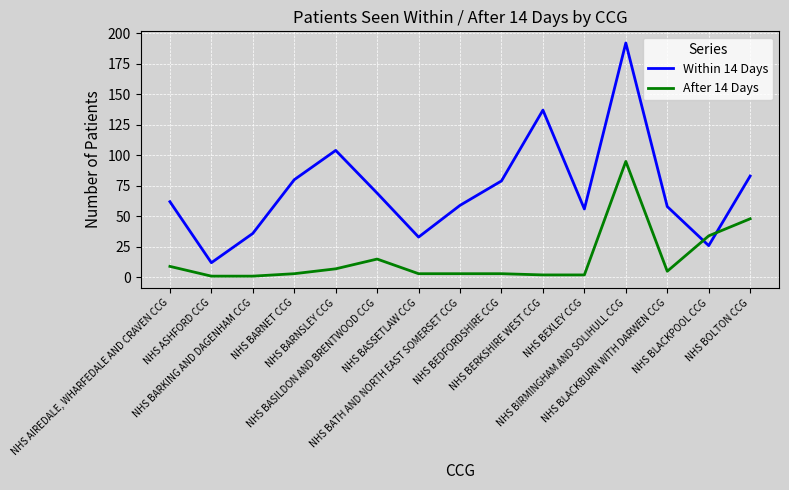

Which category has the highest value in the Within 14 Days series?

NHS BIRMINGHAM AND SOLIHULL CCG